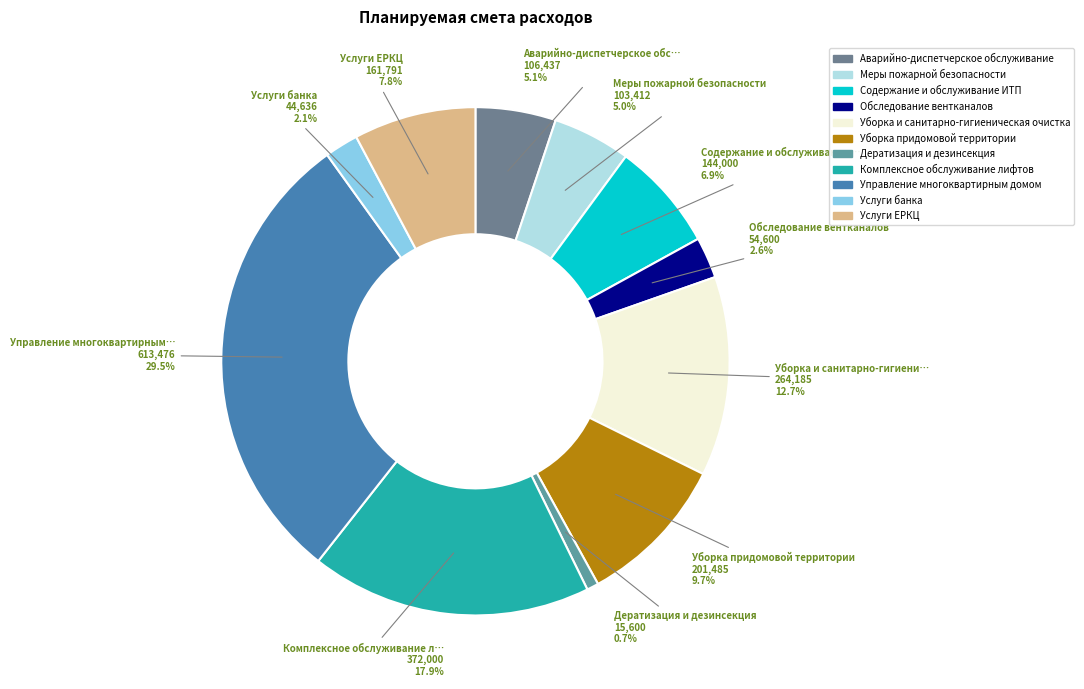

Is it true that Комплексное обслуживание лифтов is 18% of the pie?

True